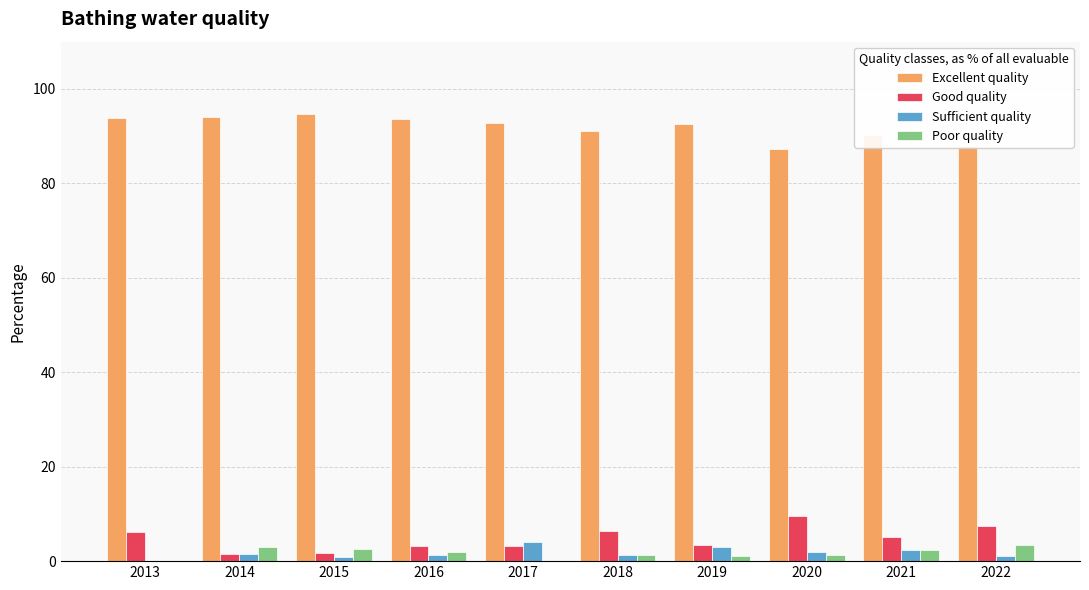

What is the spread (max minus min) of values at 2016?

92.3